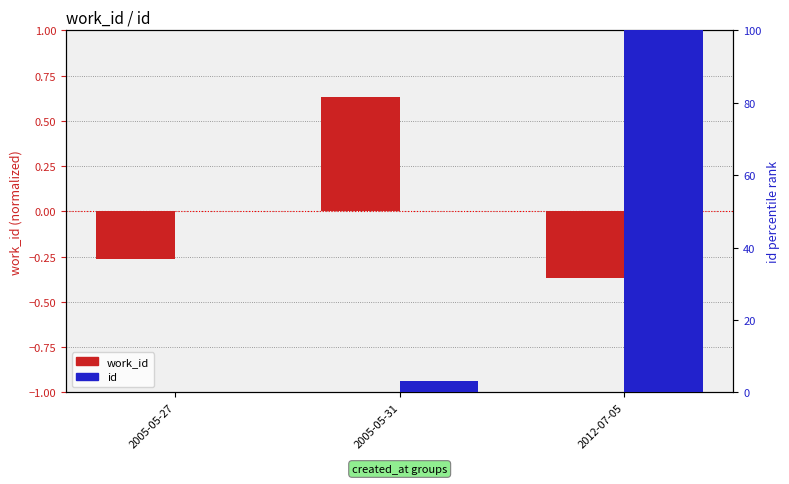

How many values in the id series are below 3?

1